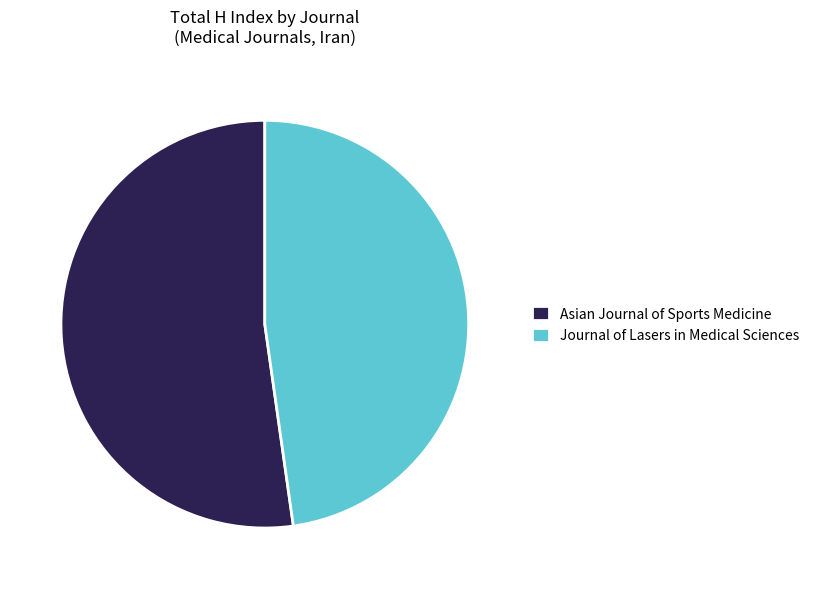

Do Journal of Lasers in Medical Sciences and Asian Journal of Sports Medicine together represent more than half of the pie?

Yes